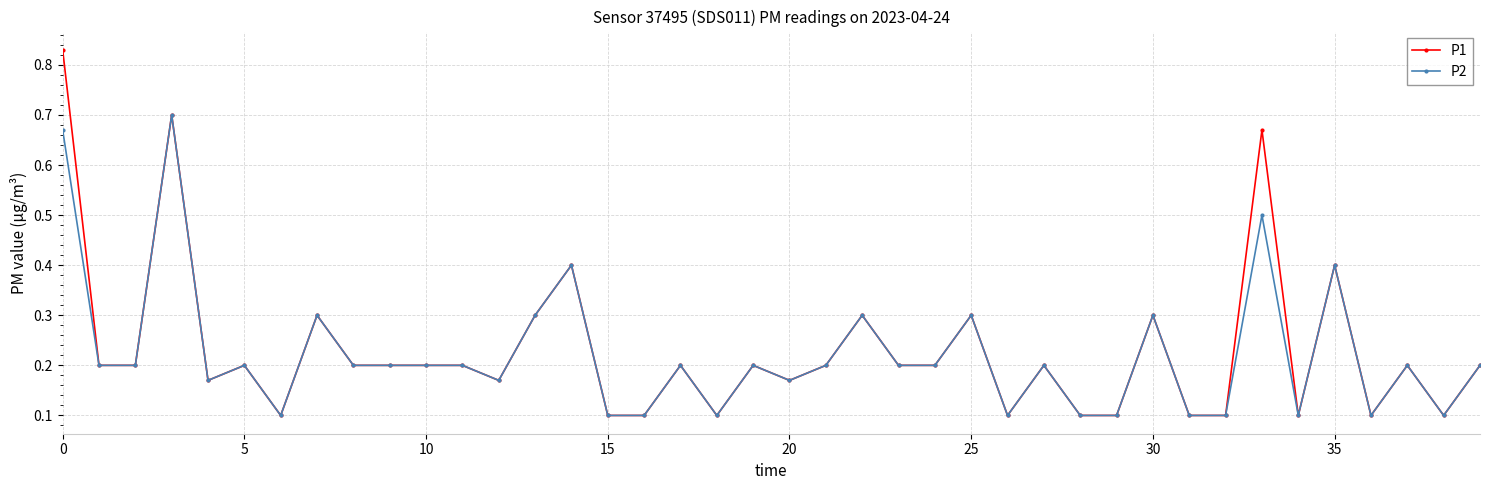

Which series has the largest range (max minus min)?

P1